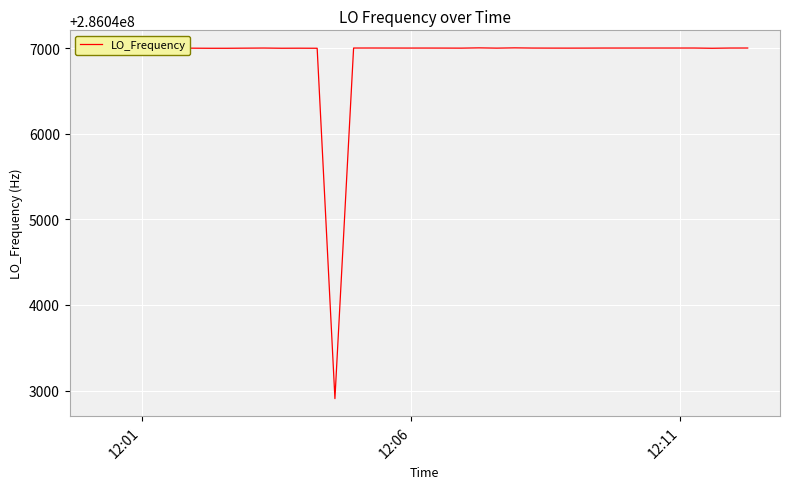

What is the difference between the maximum and minimum values?

4097.7